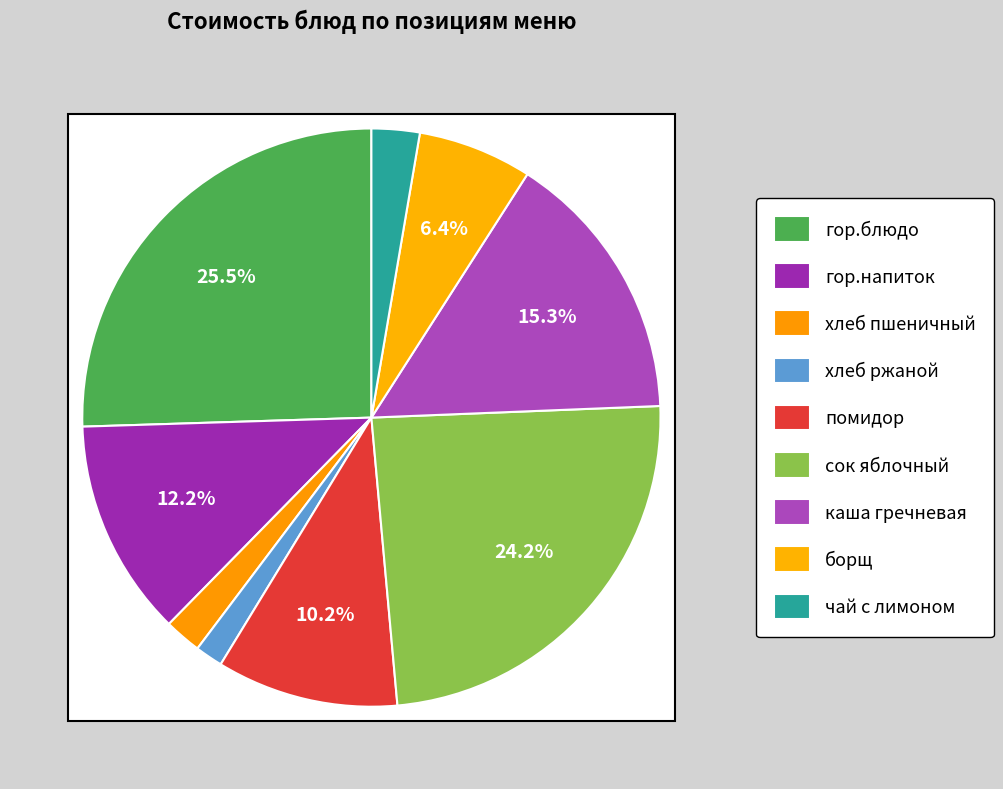

What is the smallest slice in the pie chart?

хлеб ржаной